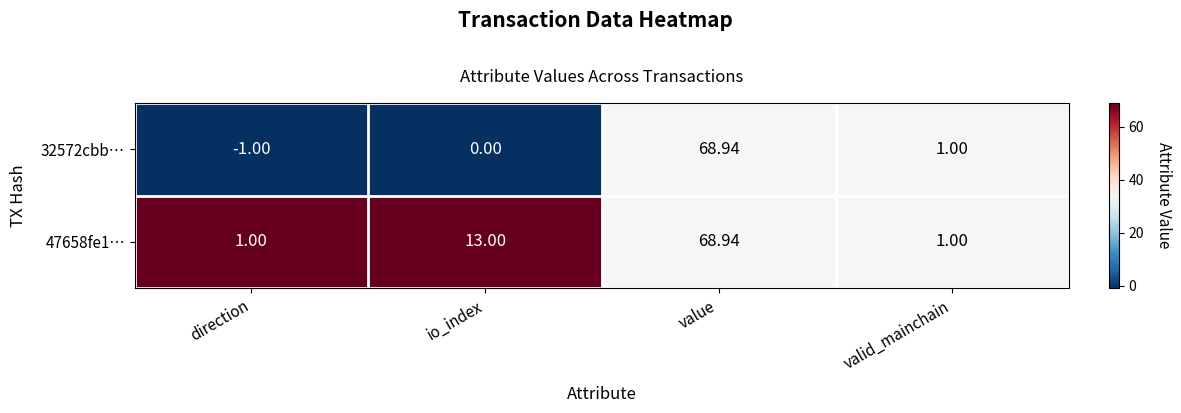

At which label does 32572cbb… first exceed 1?

value